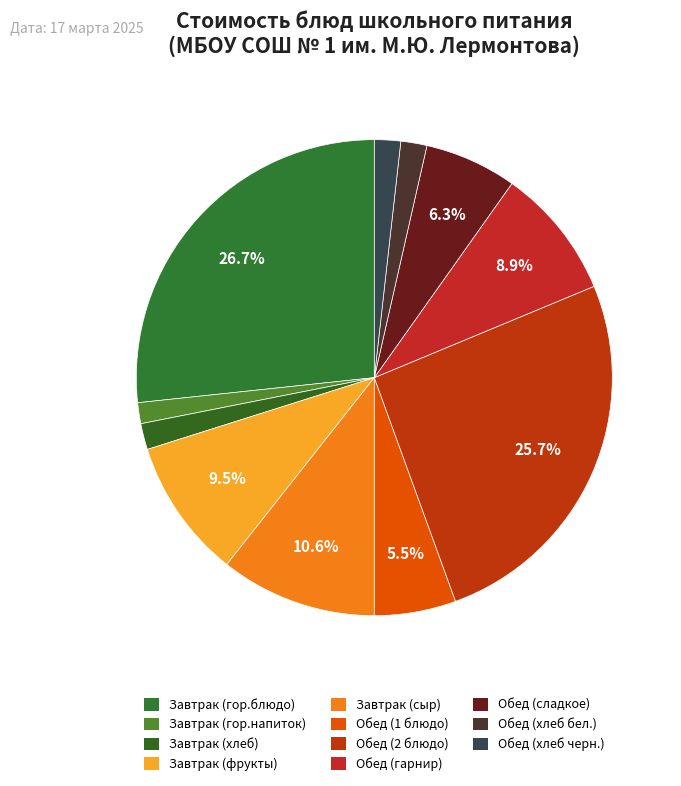

How many segments does this pie chart have?

11